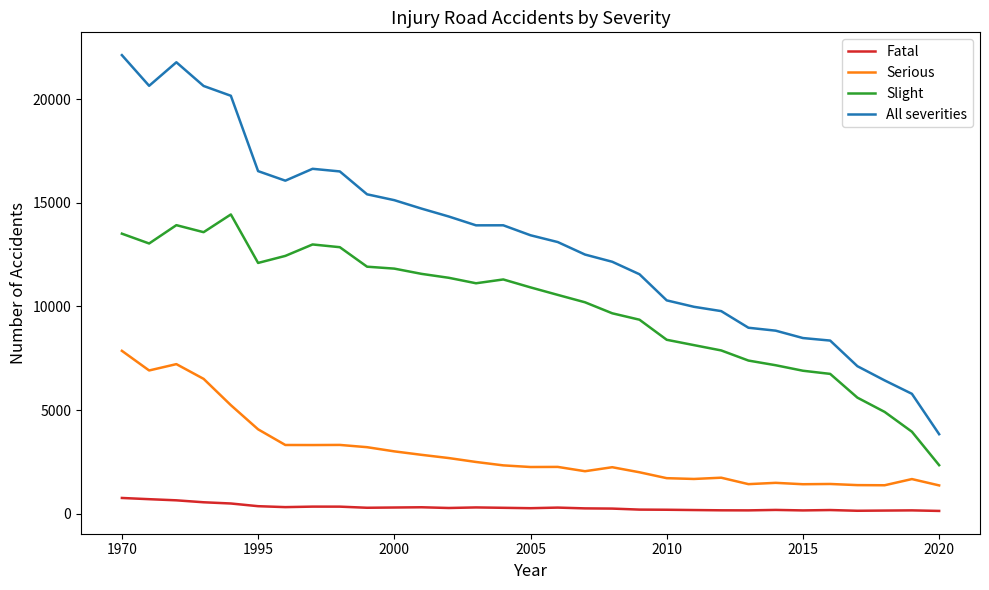

True or false: All severities and Fatal cross at least once.

False